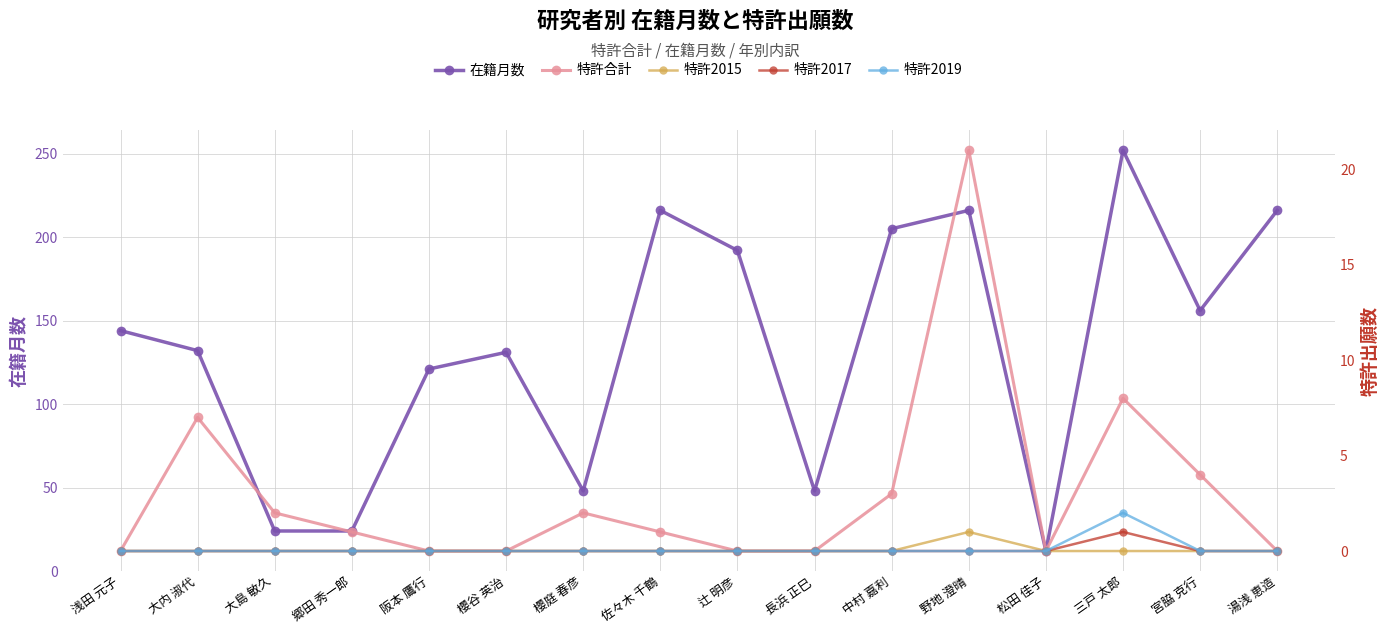

What are all the series names shown in the legend?

在籍月数, 特許合計, 特許2015, 特許2017, 特許2019